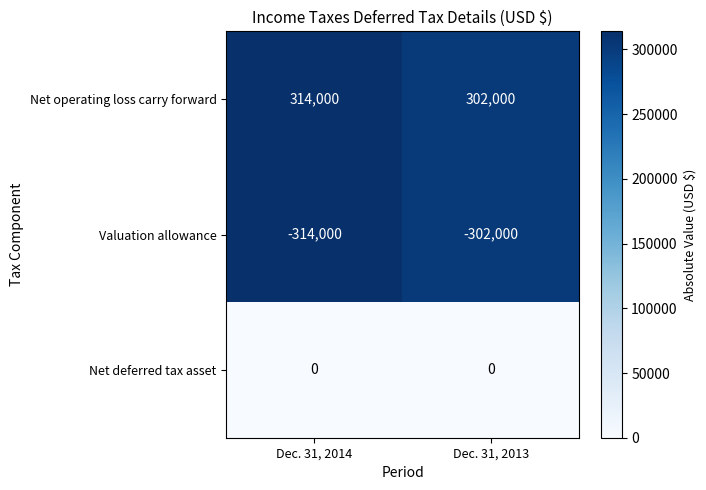

Reading left to right, list all the values displayed in this chart.

Net operating loss carry forward: Dec. 31, 2014=314000	Dec. 31, 2013=302000
Valuation allowance: Dec. 31, 2014=-314000	Dec. 31, 2013=-302000
Net deferred tax asset: Dec. 31, 2014=0	Dec. 31, 2013=0